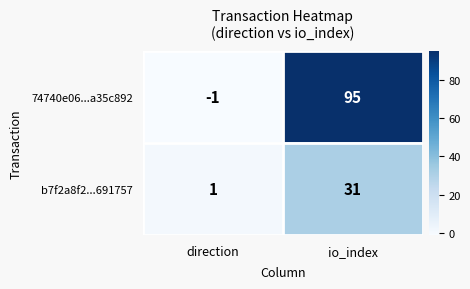

True or false: 74740e06...a35c892 has a value of -1 at direction.

True